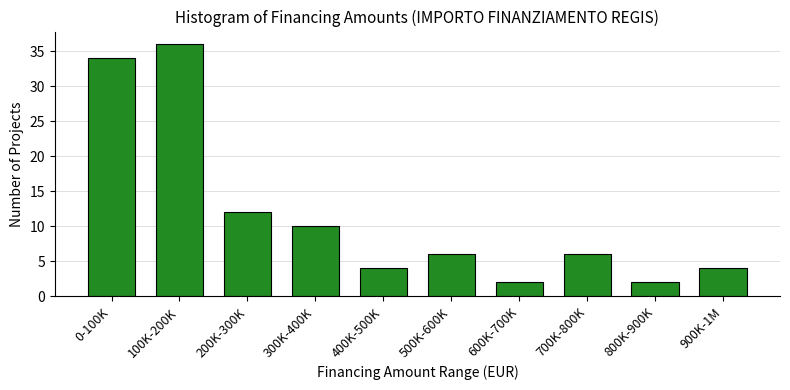

Reading left to right, what are all the values shown in this chart?

34	36	12	10	4	6	2	6	2	4